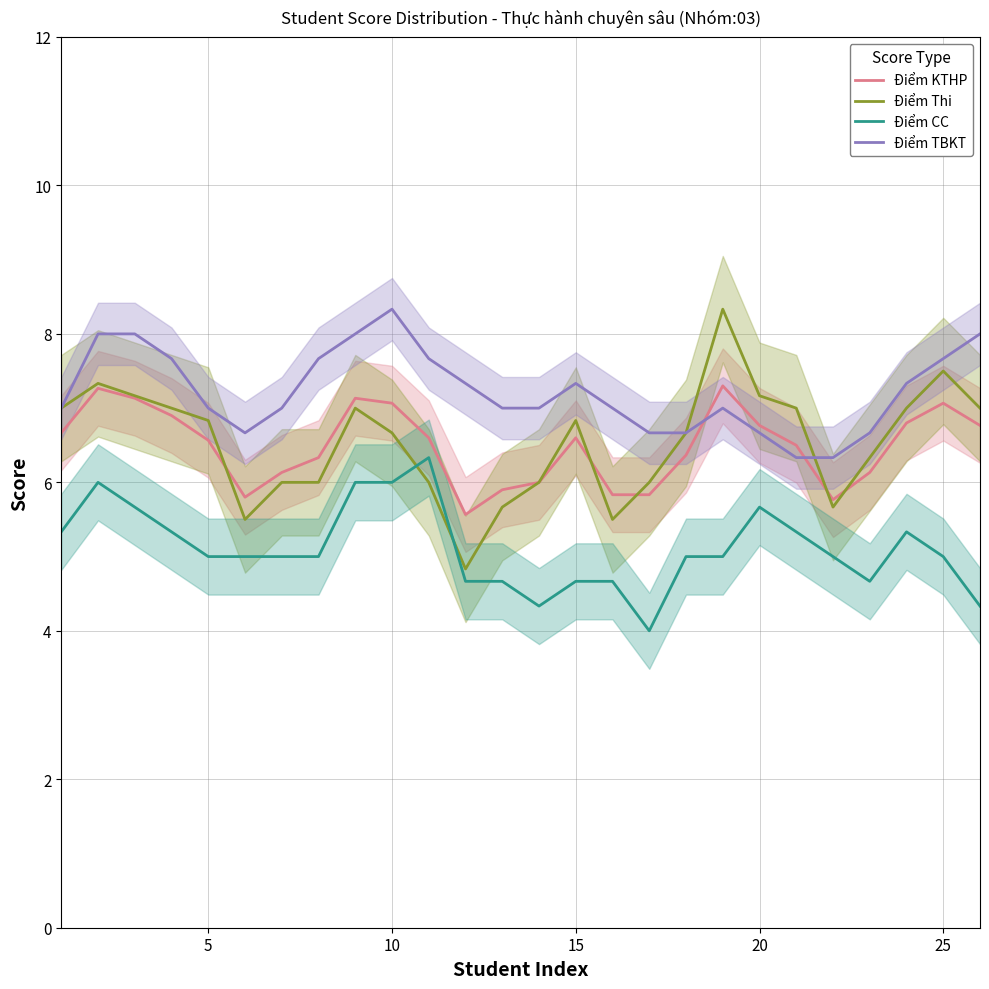

True or false: Điểm CC and Điểm KTHP intersect in this chart.

False